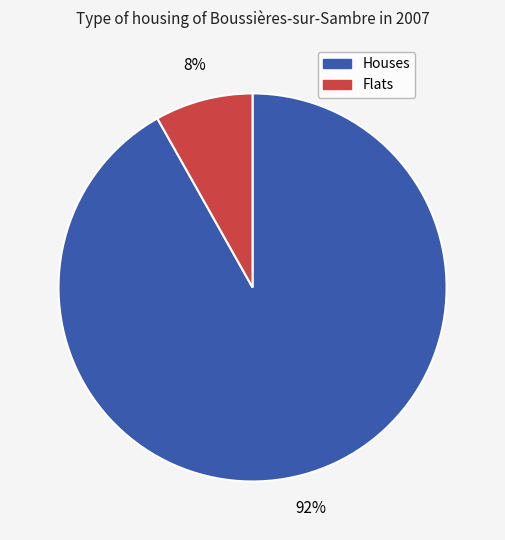

Is there a majority slice in this chart?

Yes